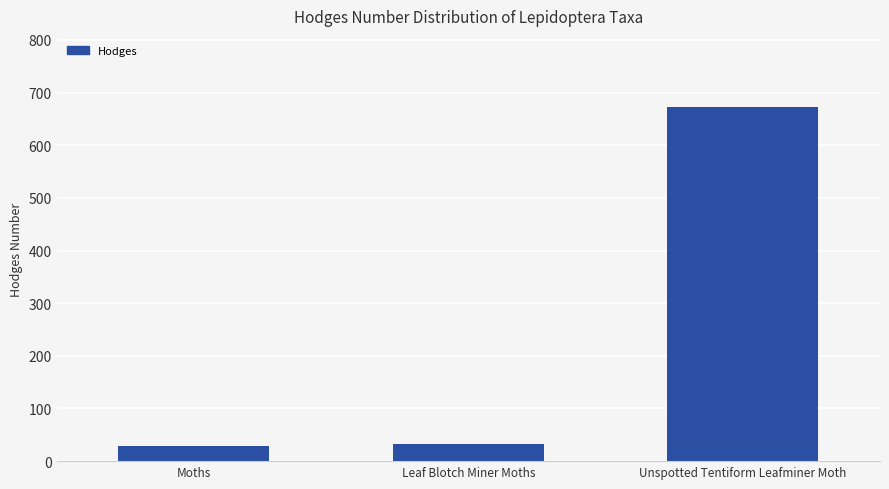

How many bars are there in total?

3